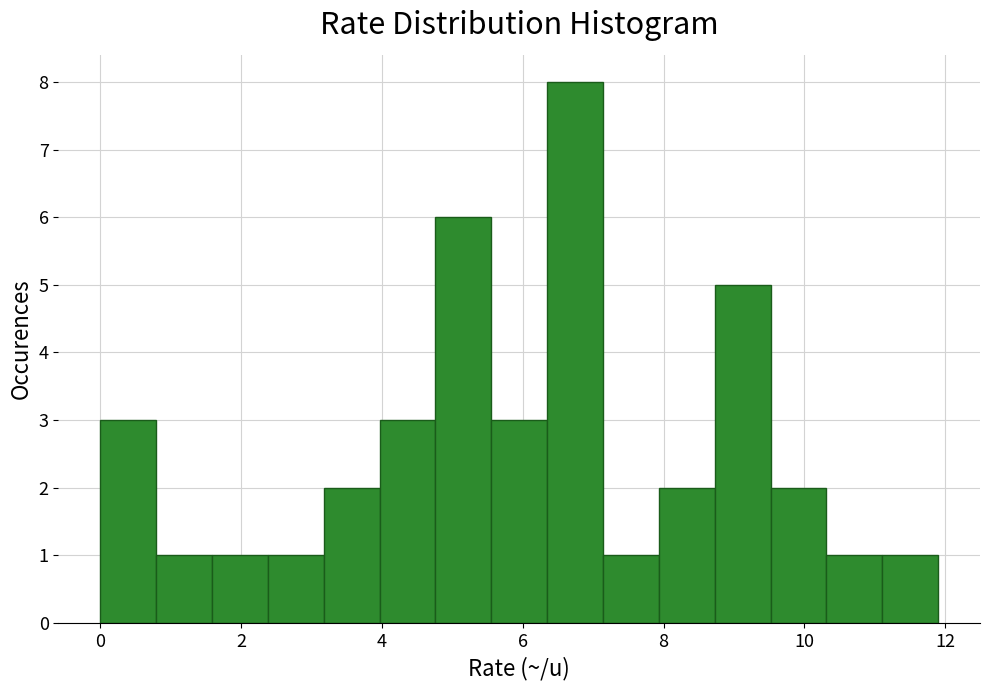

Read against the x-axis, roughly where is the centre of the tallest bar?

6.8